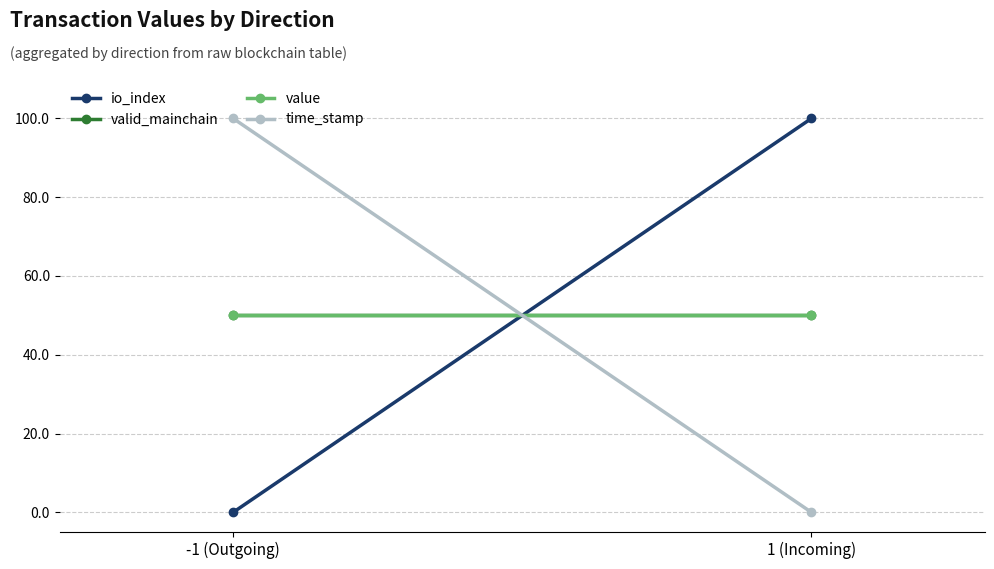

What is the difference between the time_stamp values at -1 (Outgoing) and 1 (Incoming)?

100